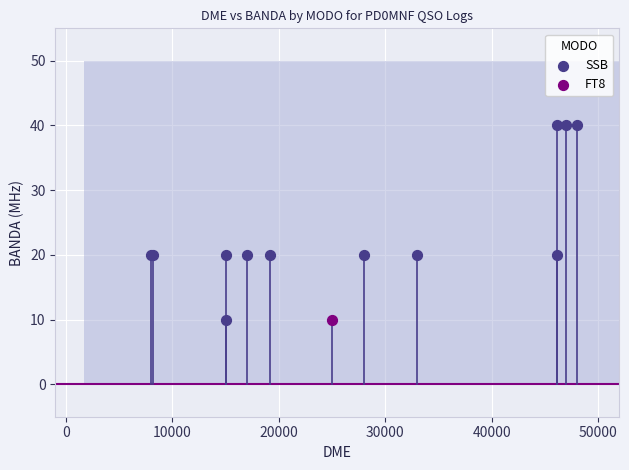

What are all the series names shown in the legend?

SSB, FT8